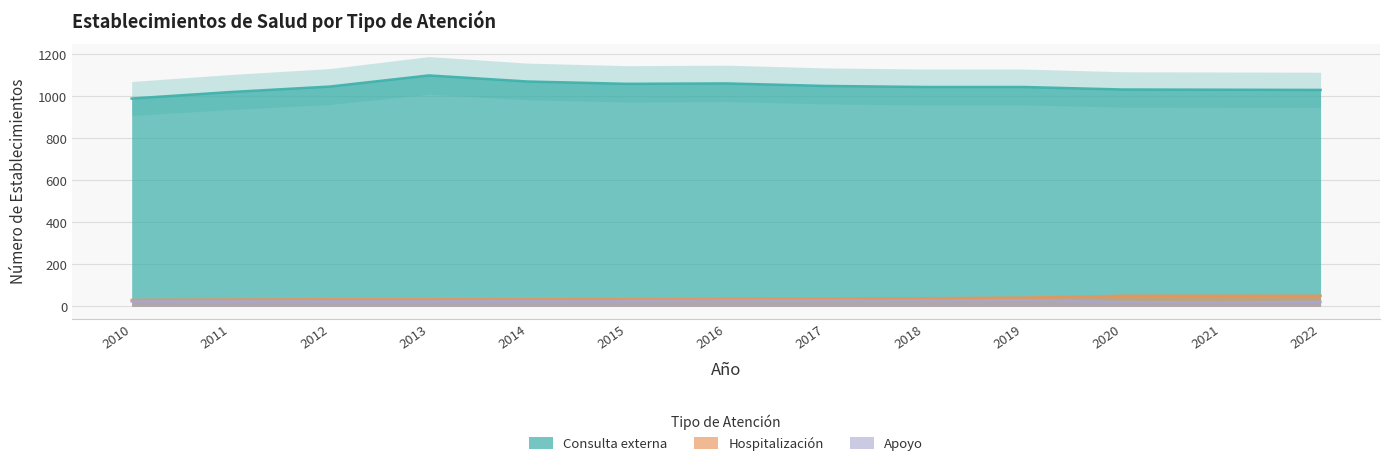

The Consulta externa series shows 288 at 2013. True or false?

False